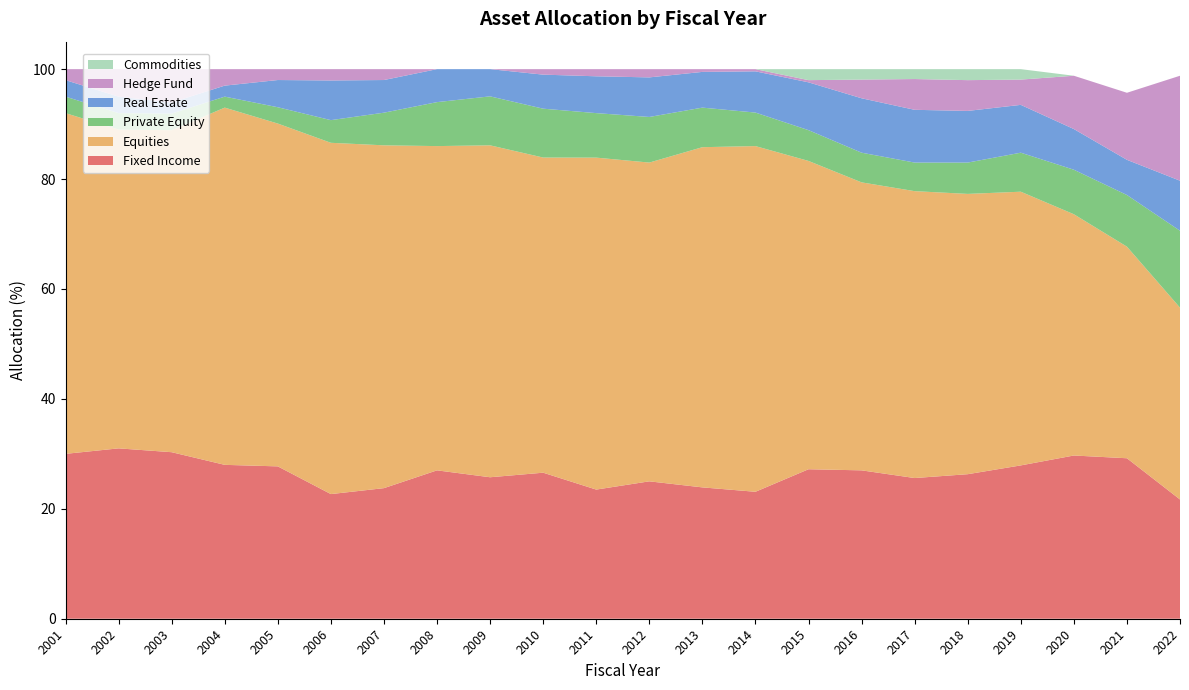

Reading left to right, transcribe all the data shown in this chart.

Fixed Income: 30.0	31.0	30.3	28.0	27.7	22.7	23.8	27.0	25.7	26.6	23.5	25.0	23.9	23.1	27.2	27.0	25.6	26.3	27.9	29.7	29.2	21.7
Equities: 62.0	58.0	58.6	65.0	62.4	63.9	62.4	59.0	60.4	57.3	60.4	58.0	61.9	62.9	56.1	52.4	52.2	51.0	49.8	43.9	38.5	34.9
Private Equity: 3.0	3.0	3.0	2.0	3.0	4.1	5.9	8.0	8.9	8.9	8.1	8.3	7.2	6.1	5.6	5.4	5.2	5.7	7.1	8.1	9.4	14.0
Real Estate: 3.0	3.0	2.0	2.0	5.0	7.2	5.9	6.0	5.0	6.2	6.7	7.2	6.5	7.5	8.7	9.9	9.6	9.4	8.7	7.4	6.4	9.1
Hedge Fund: 2.0	5.0	6.1	3.0	2.0	2.1	2.0	0.0	0.0	1.0	1.3	1.5	0.5	0.4	0.4	3.4	5.6	5.6	4.6	9.7	12.2	19.1
Commodities: 0.0	0.0	0.0	0.0	0.0	0.0	0.0	0.0	0.0	0.0	0.0	0.0	0.0	0.0	2.0	1.9	1.8	2.0	1.9	0.0	0.0	0.0